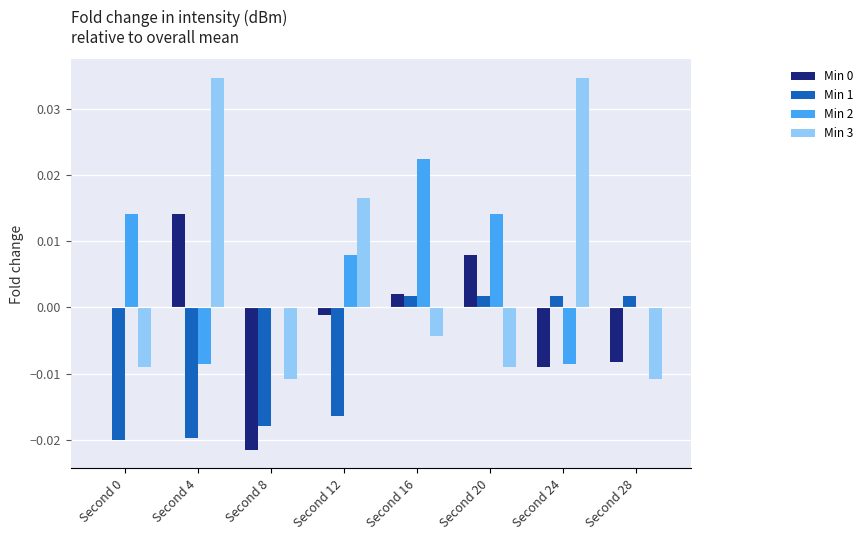

Which category has the highest value in the Min 0 series?

Second 4